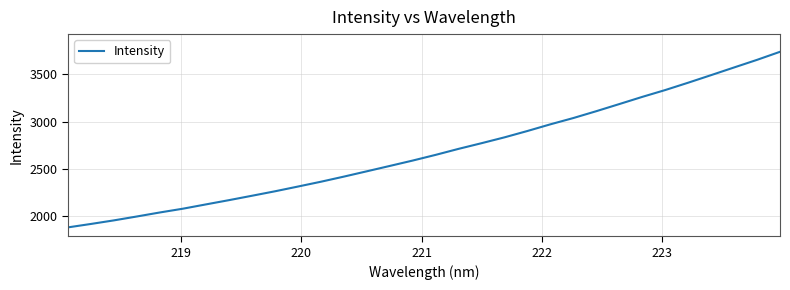

What is the greatest value displayed?

3737.7